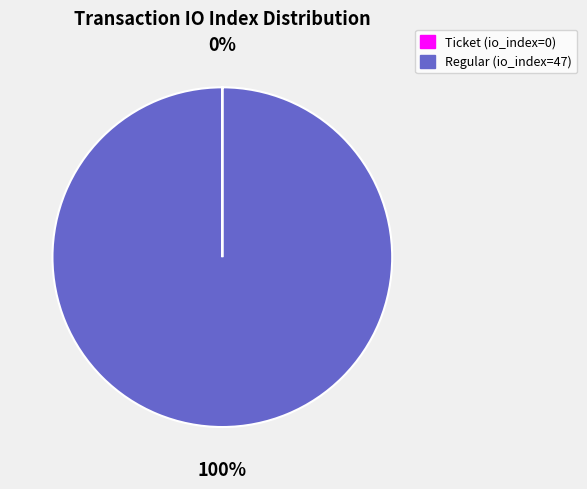

Is there a majority slice in this chart?

Yes